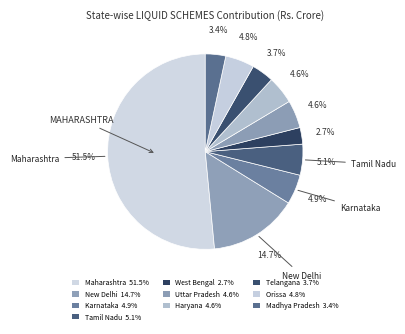

How many segments does this pie chart have?

10